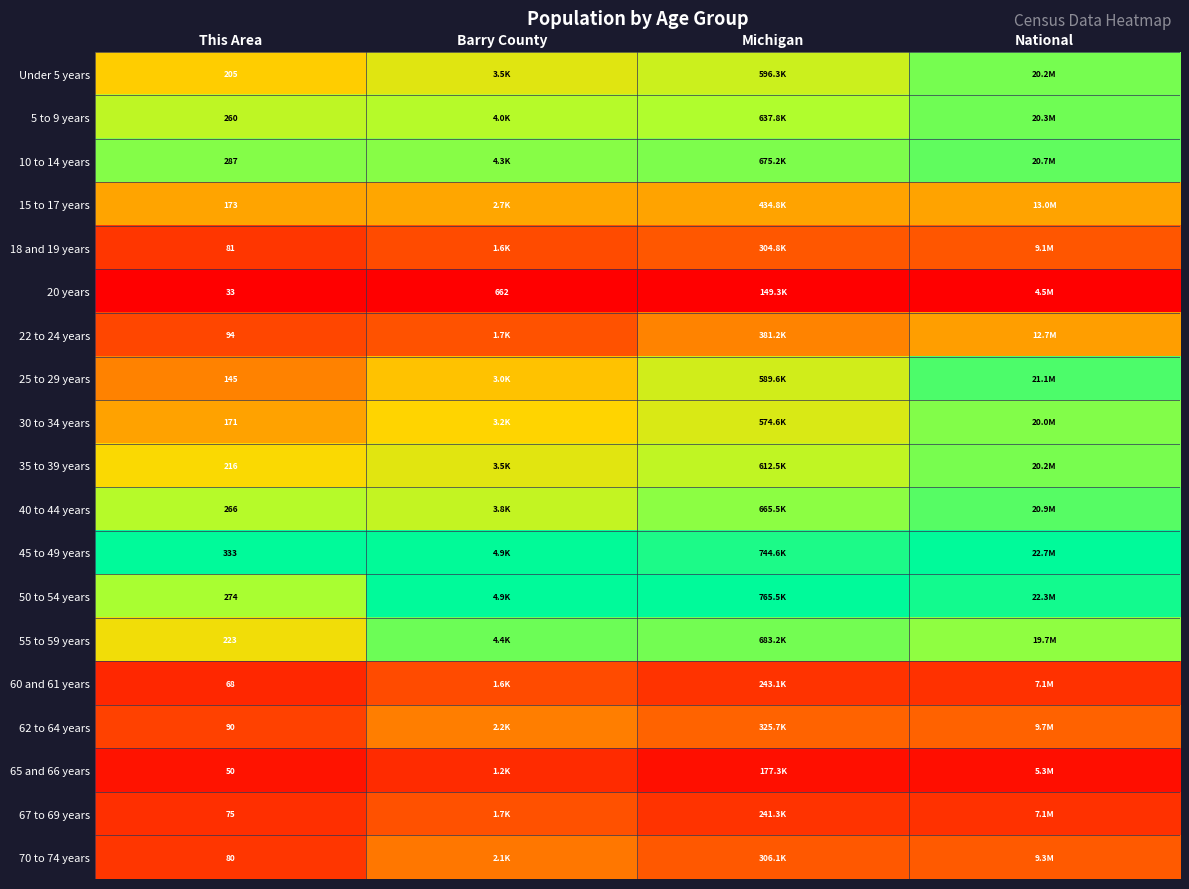

At which category is the sum across all series the highest?

National